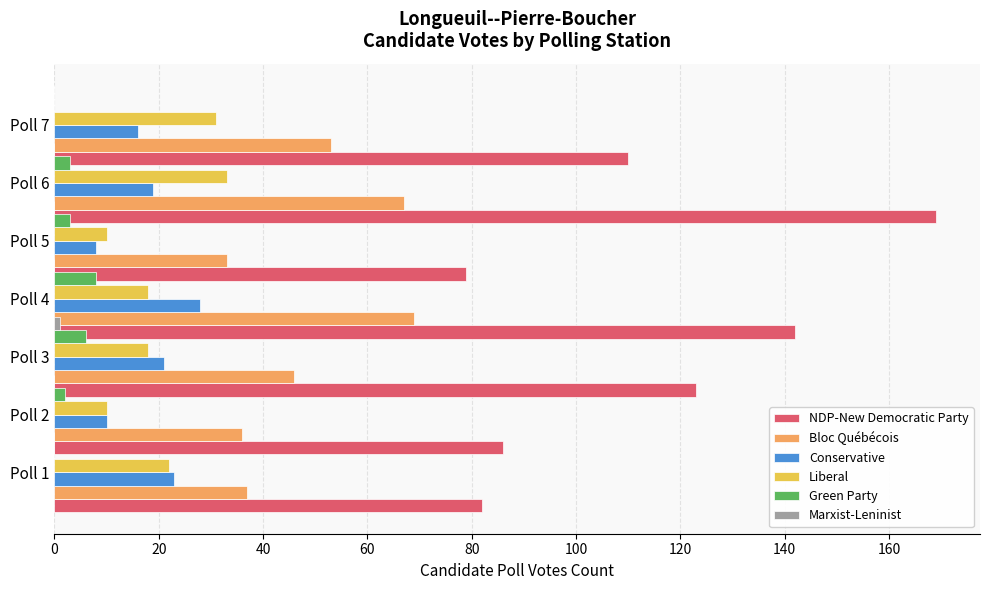

What is the greatest value displayed?

169